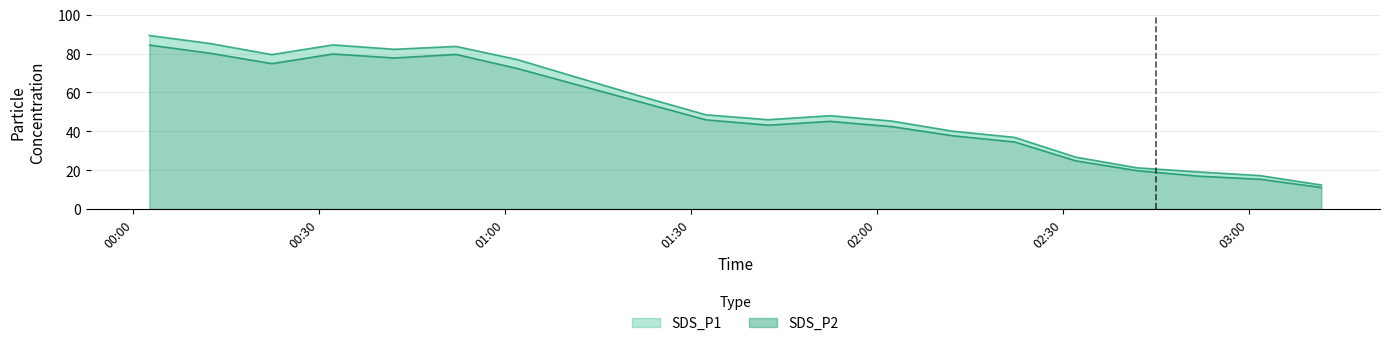

What are all the series names shown in the legend?

SDS_P1, SDS_P2